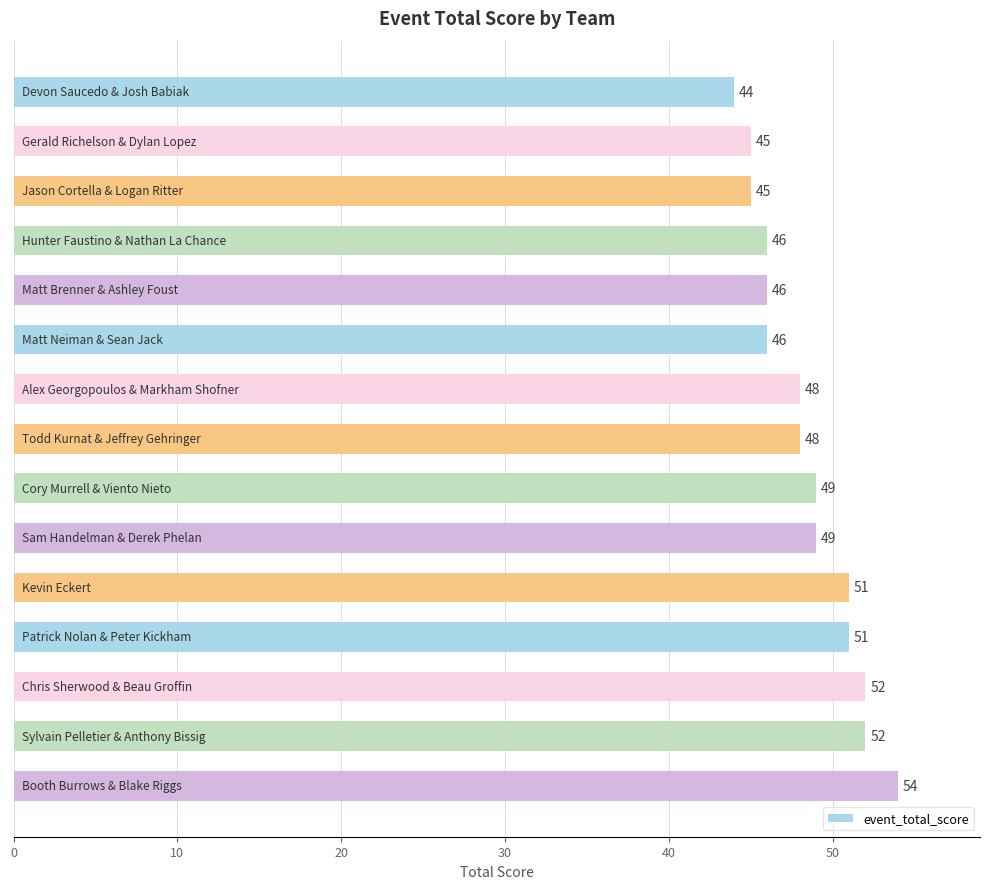

What is the value of the 14th bar from the top?

52